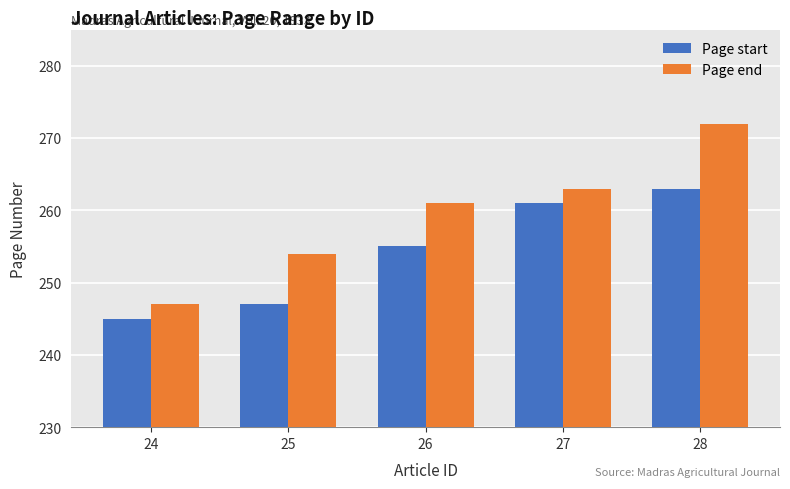

Is it true that Page end equals 247 at 24?

True